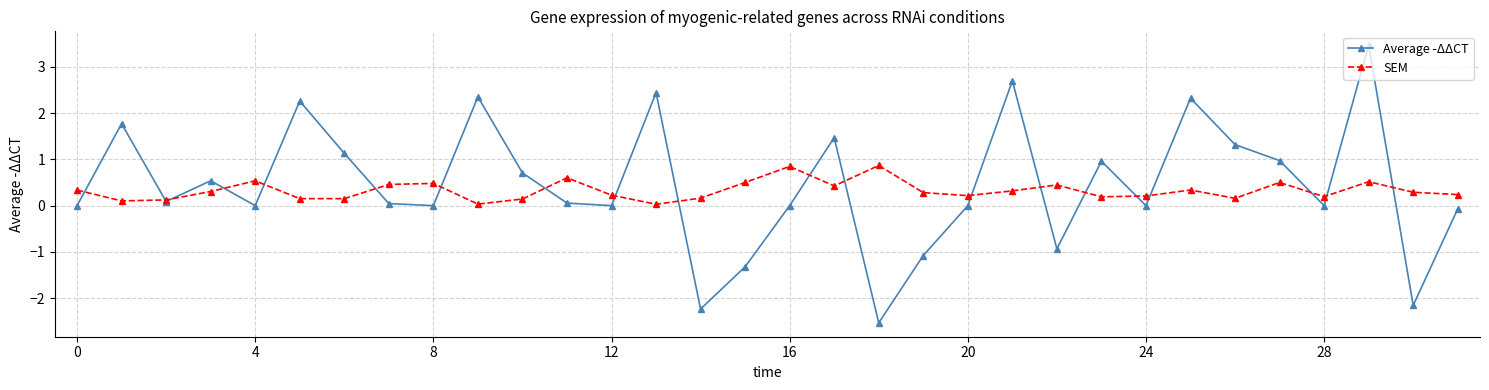

At how many categories does at least one series exceed 2?

6